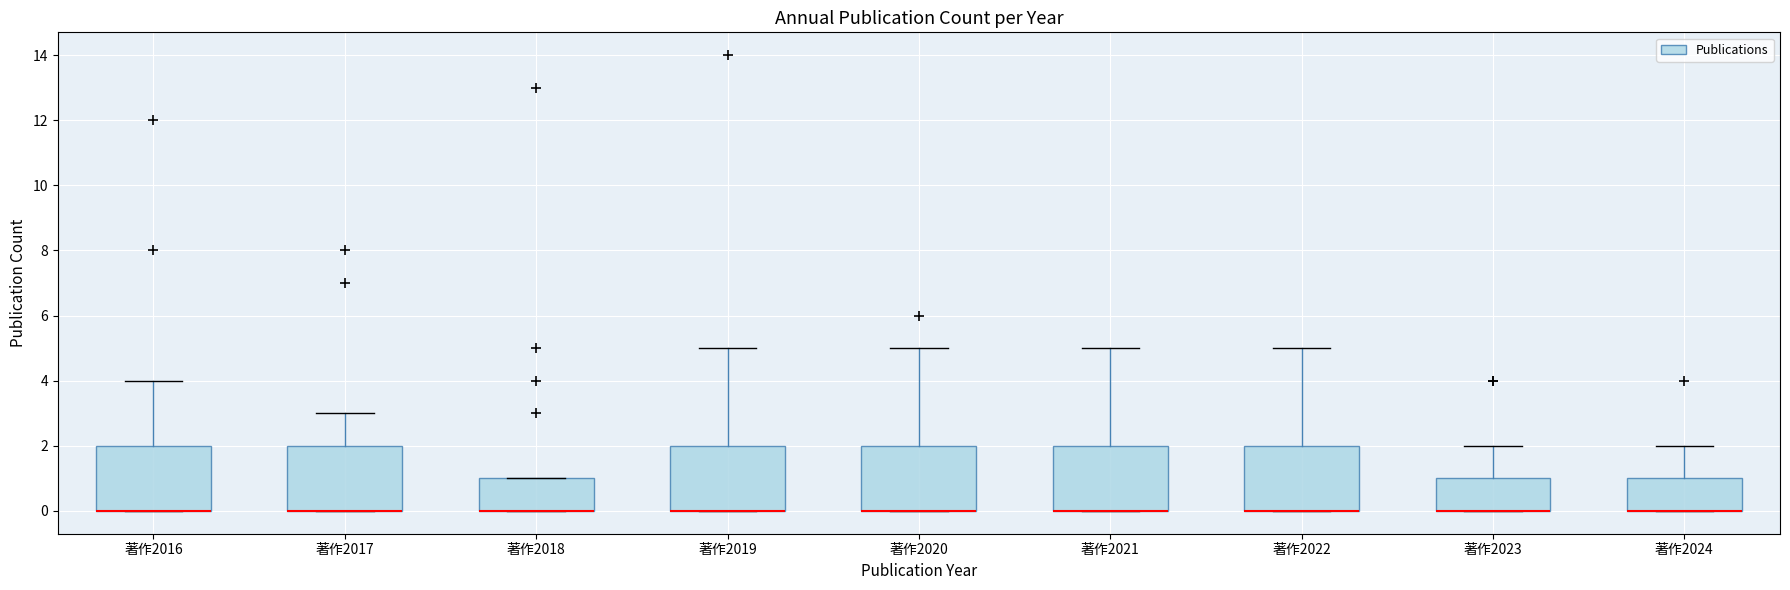

Where is the lower edge of the box for 著作2023 on the y-axis? The values are not printed on the chart, so give them approximately, as read against the axis.

0